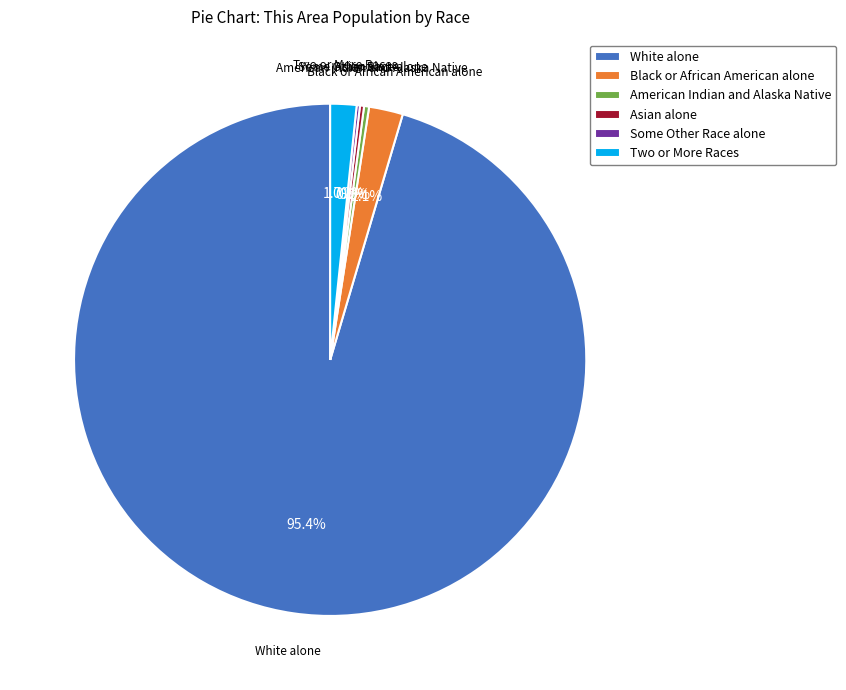

Does any single category account for the majority?

Yes